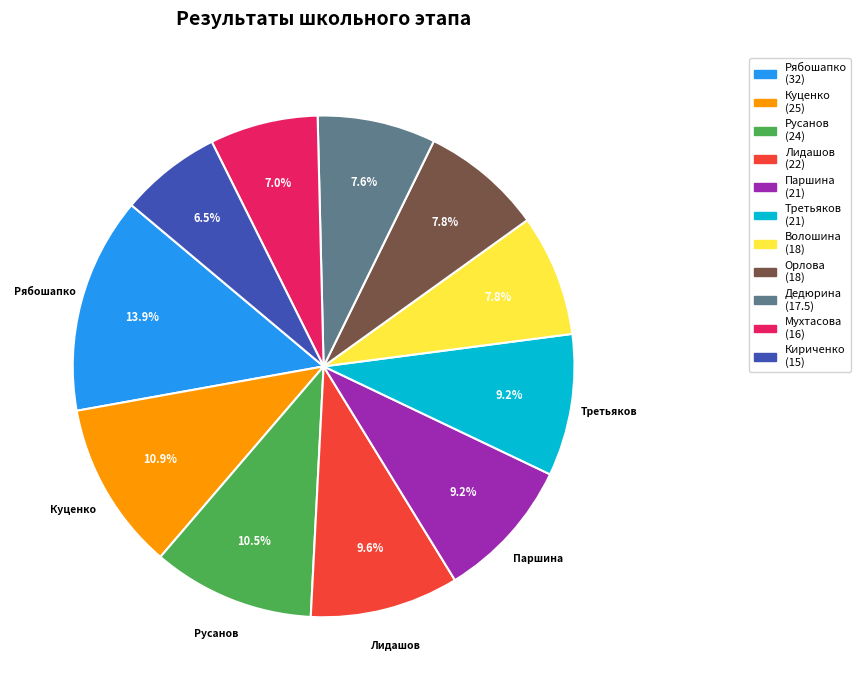

What percentage is the Куценко slice, to the nearest percent?

11%